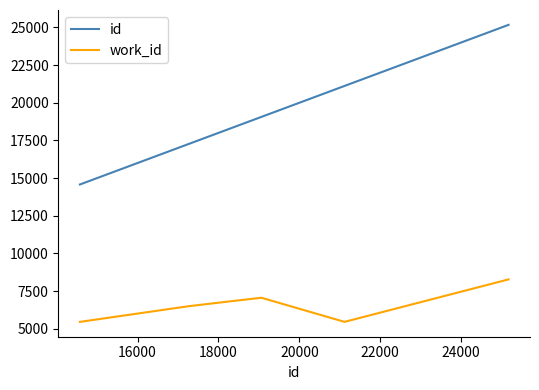

True or false: id and work_id intersect in this chart.

False